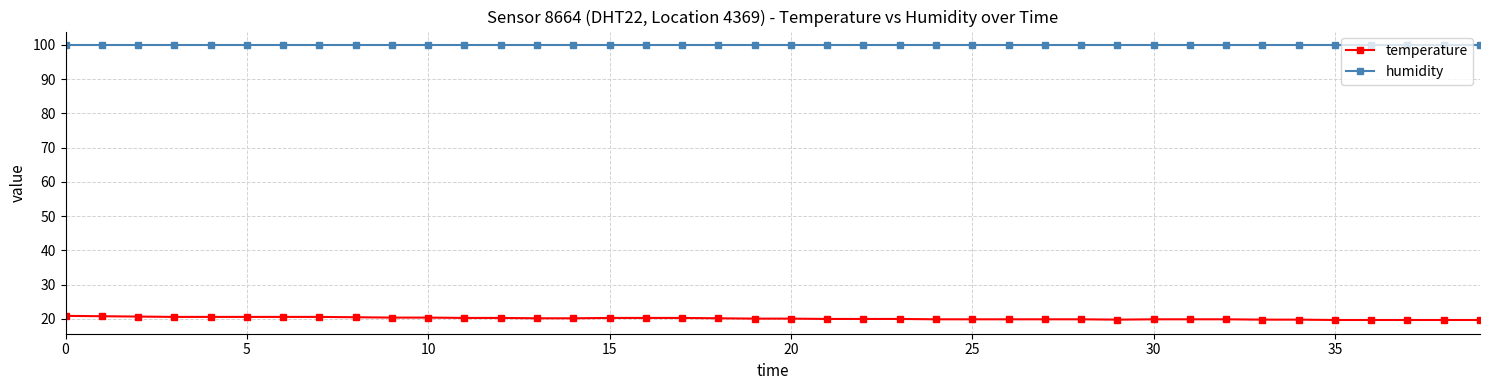

What is the minimum value for humidity?

99.9